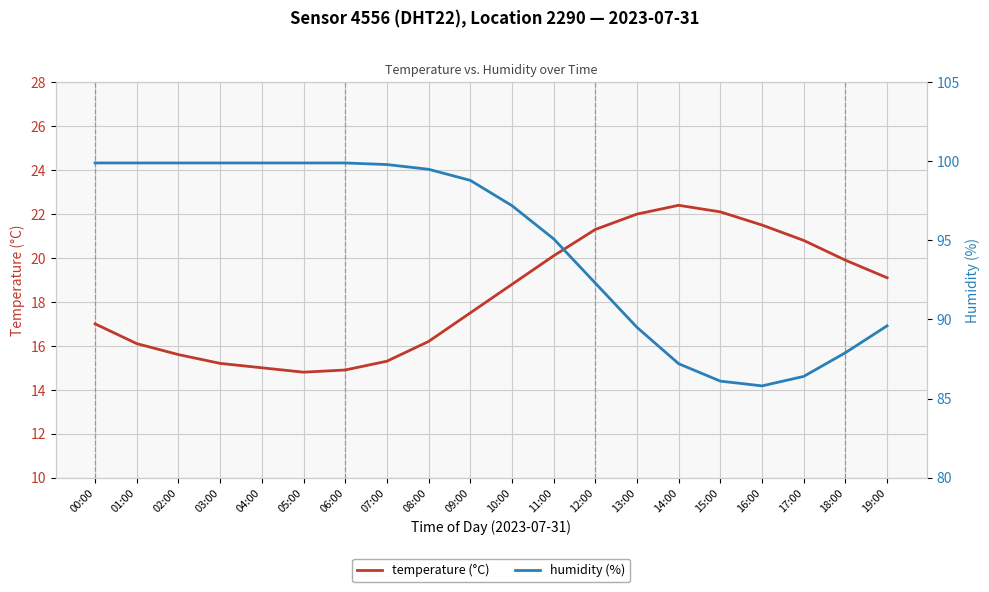

Does the chart display data point markers on the line(s)?

No